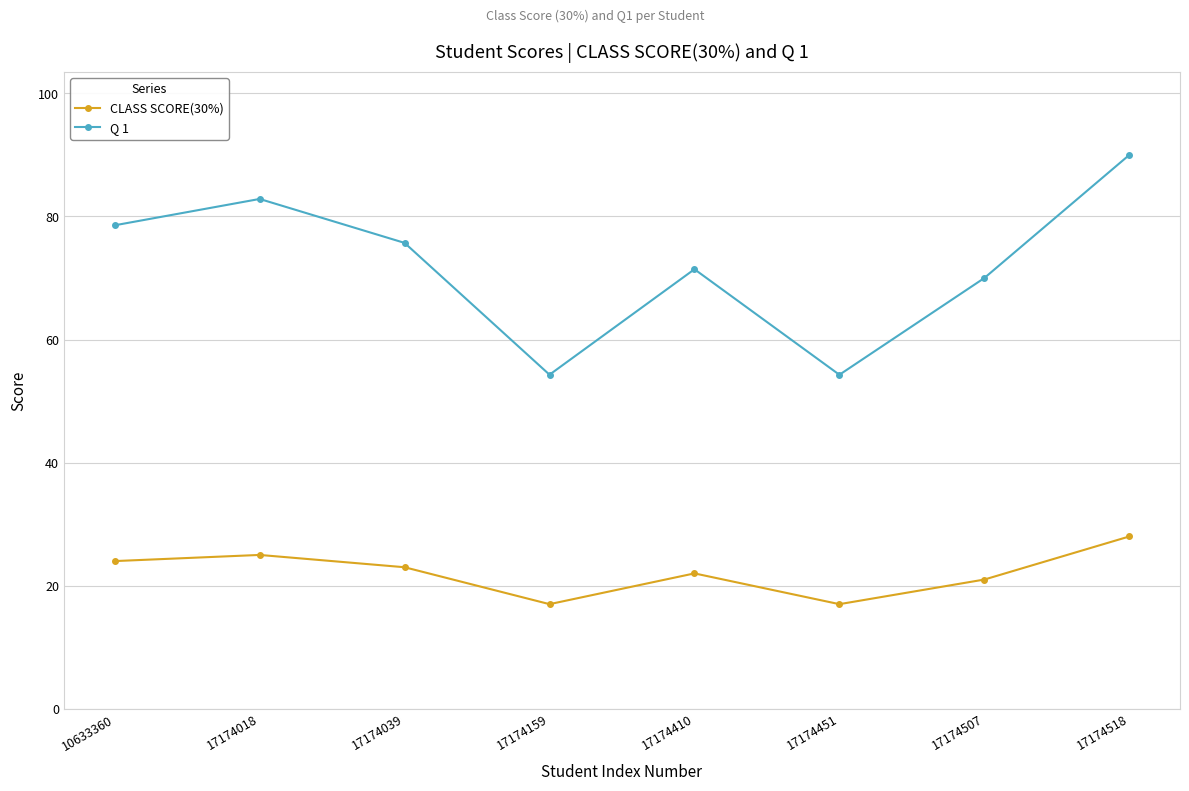

What is the value of the CLASS SCORE(30%) point at the 3rd from the left?

23.0